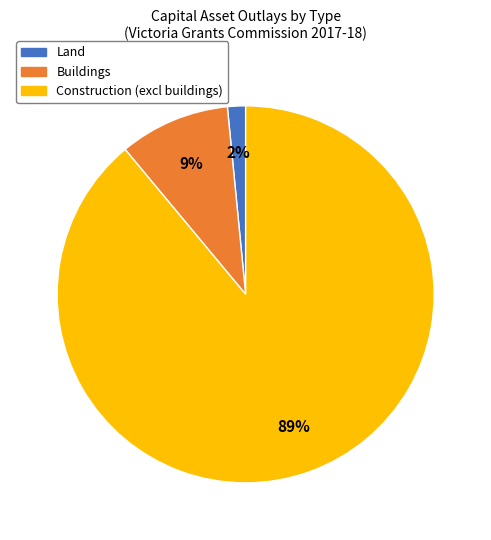

Does Buildings represent more than half of the total?

No